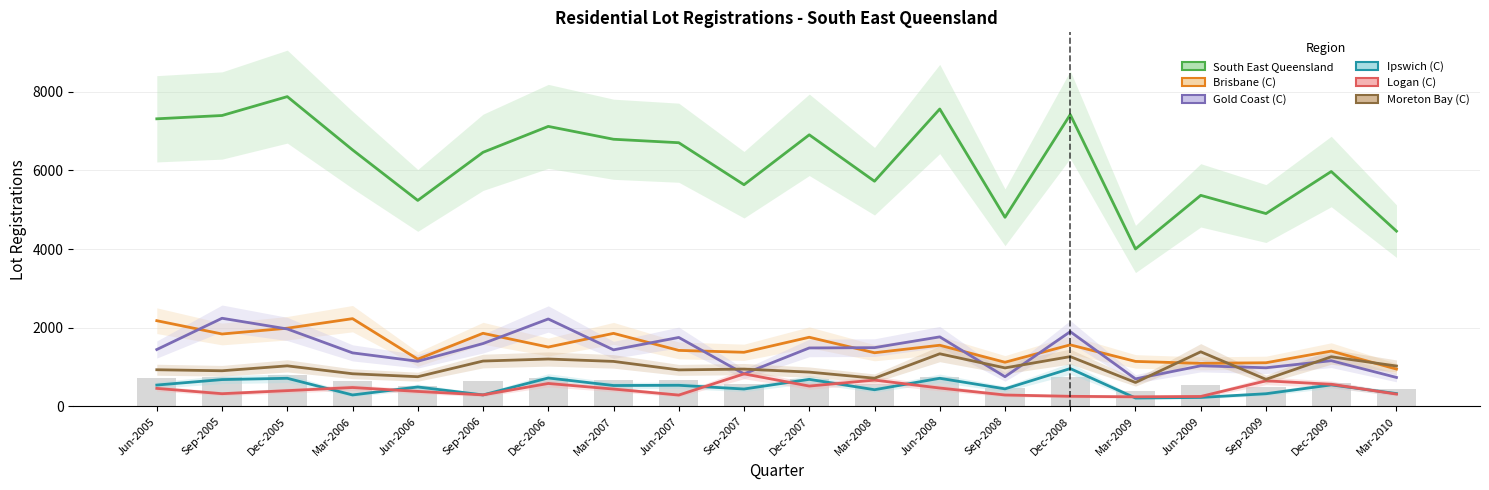

What is the minimum value for Brisbane (C)?

950